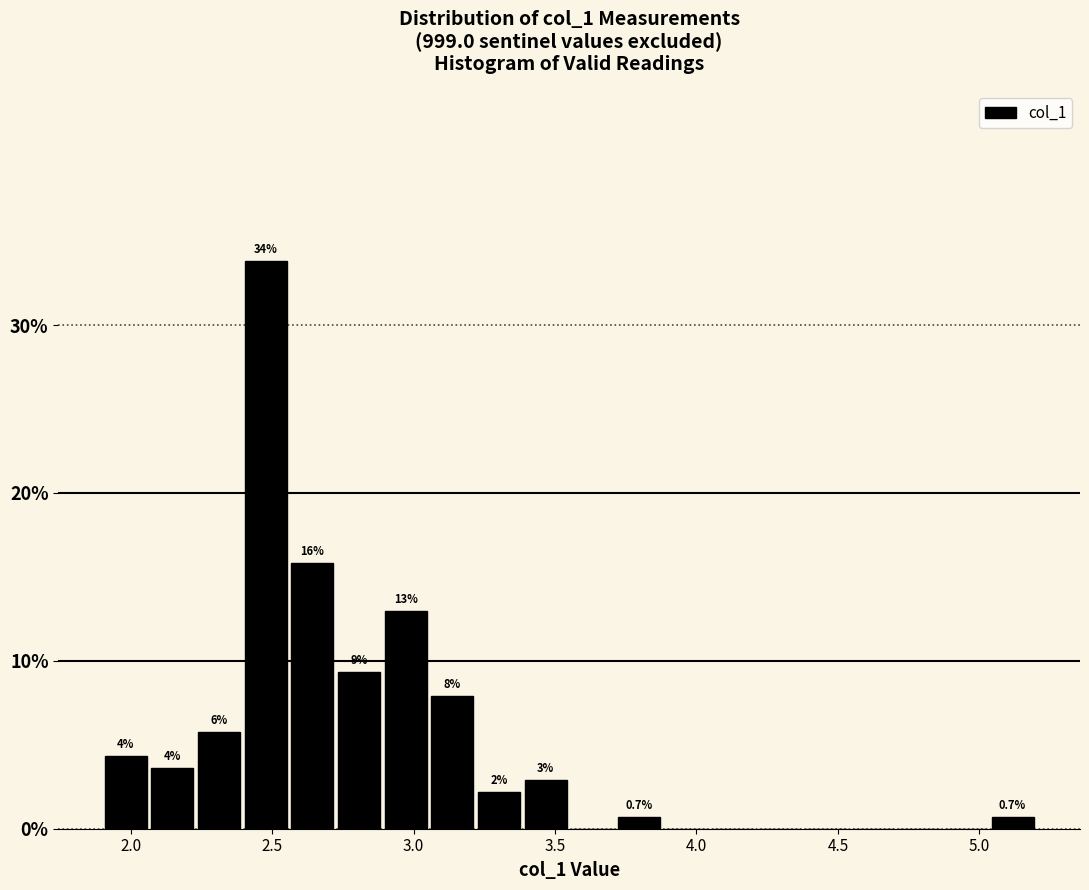

Around what value on the x-axis is the tallest bar? Give the approximate position of its centre, as read against the axis.

2.50